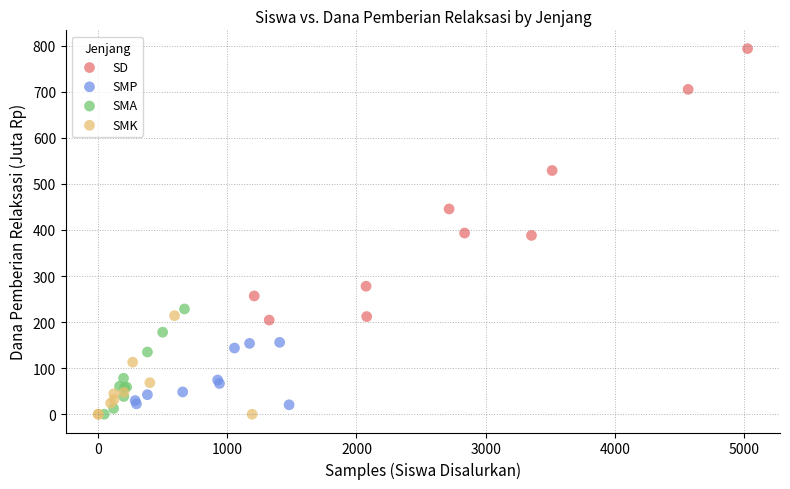

Which series has the widest spread of Y values?

SD